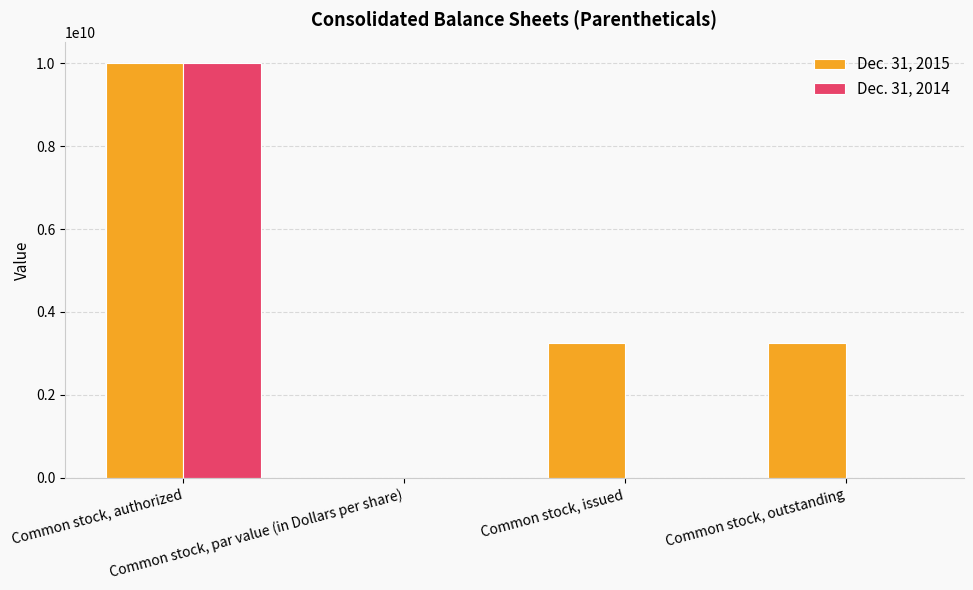

How many categories are shown in the chart?

4